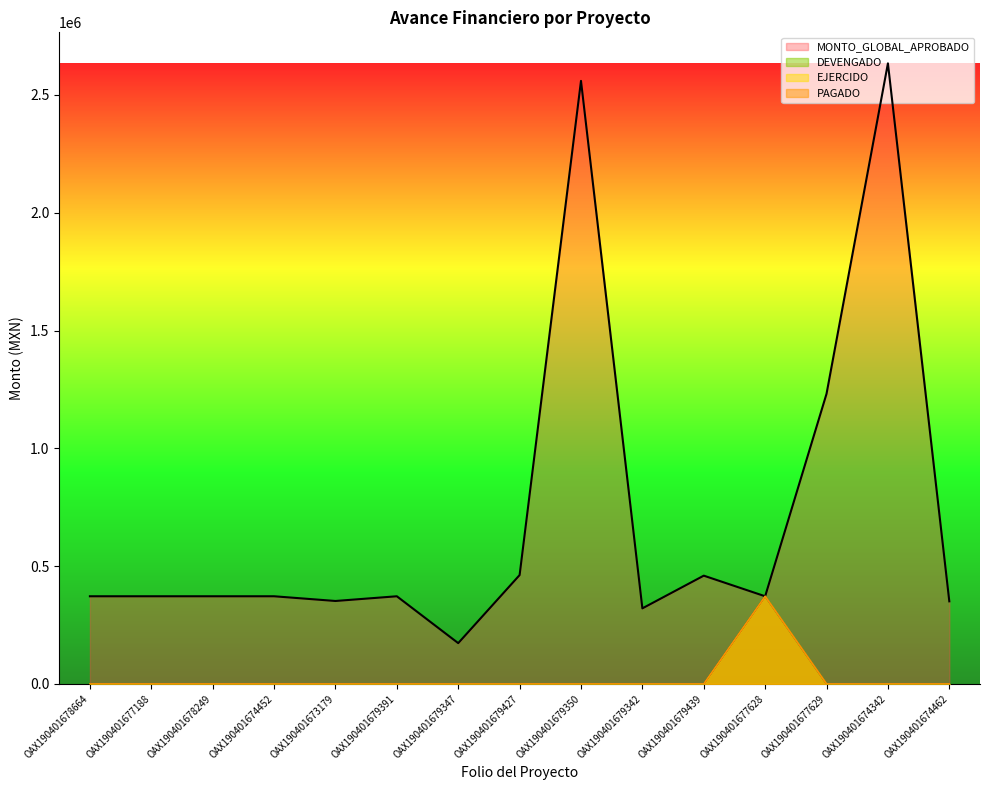

Which series has the largest range (max minus min)?

MONTO_GLOBAL_APROBADO